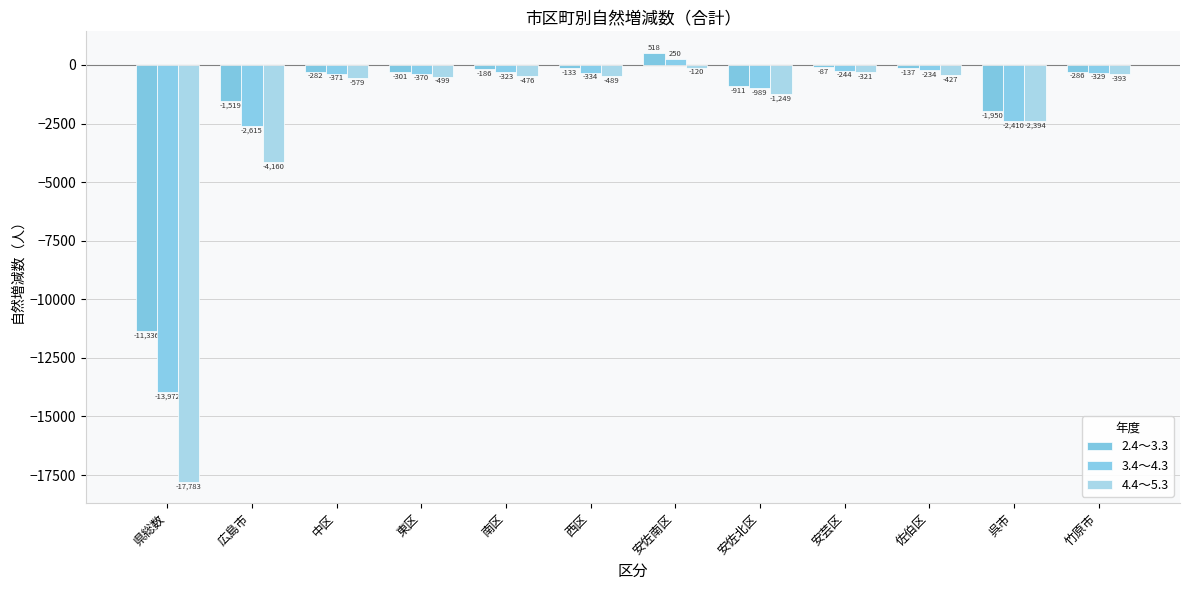

Count the number of data series in this chart.

3